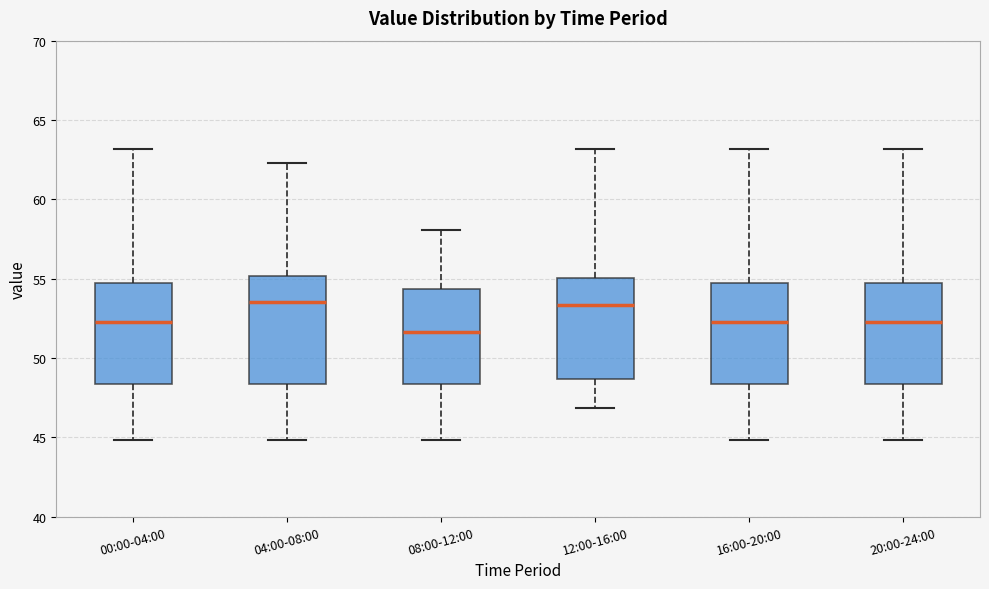

Reading left to right, transcribe this box plot: for each box, give where its median line is, the range the box spans, and where its two whiskers end, as read against the y-axis. The values are not printed on the chart, so give them approximately, as read against the axis.

00:00-04:00: median 52.5, box 48.5 to 54.5, whiskers 45.0 to 63.0
04:00-08:00: median 53.5, box 48.5 to 55.0, whiskers 45.0 to 62.5
08:00-12:00: median 51.5, box 48.5 to 54.5, whiskers 45.0 to 58.0
12:00-16:00: median 53.5, box 48.5 to 55.0, whiskers 47.0 to 63.0
16:00-20:00: median 52.5, box 48.5 to 54.5, whiskers 45.0 to 63.0
20:00-24:00: median 52.5, box 48.5 to 54.5, whiskers 45.0 to 63.0